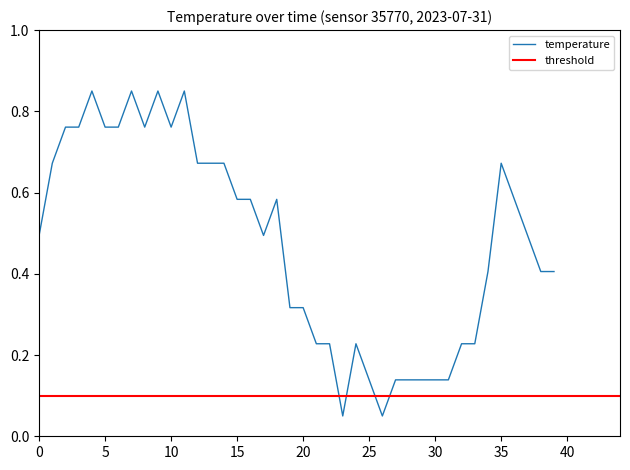

What is the difference between the second highest and second lowest values?

0.8